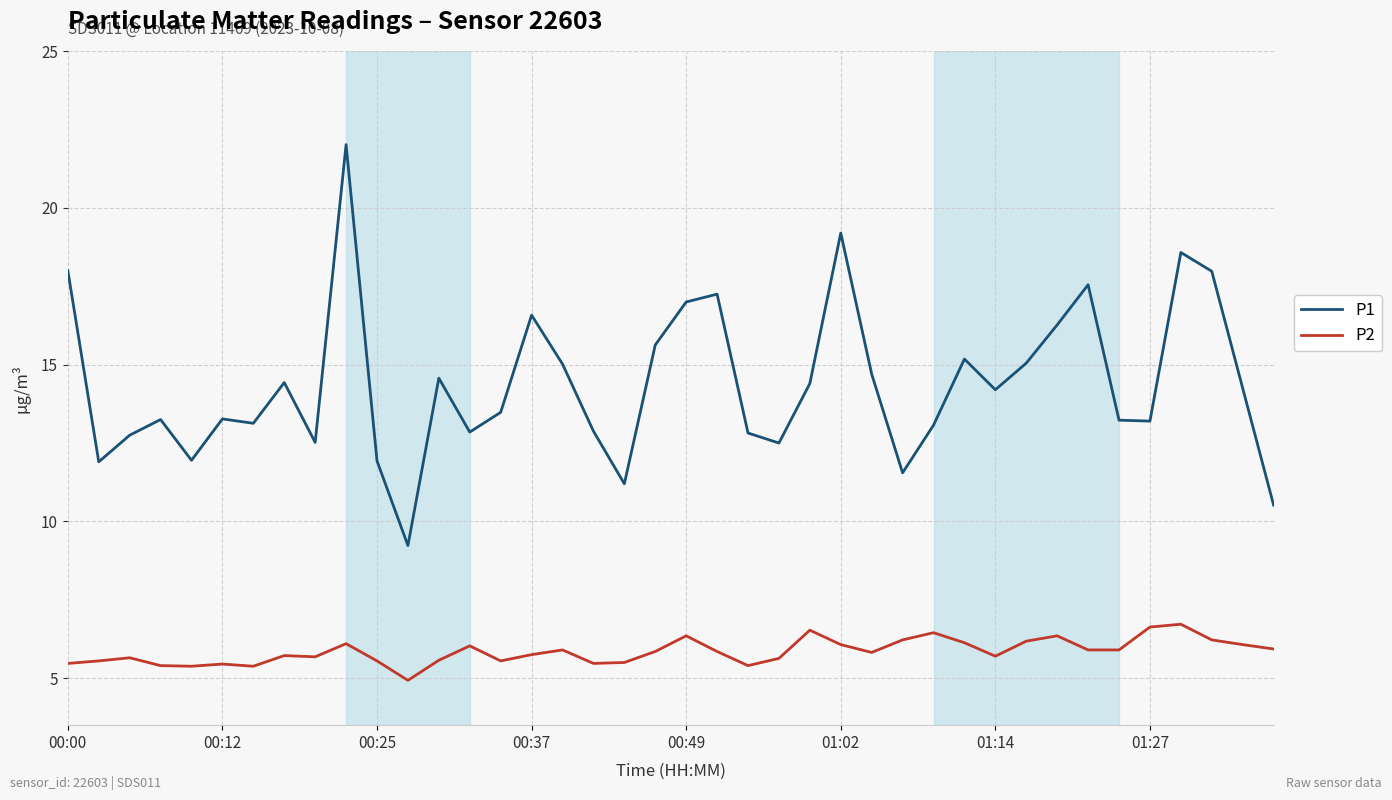

Which series has the largest total across all categories?

P1